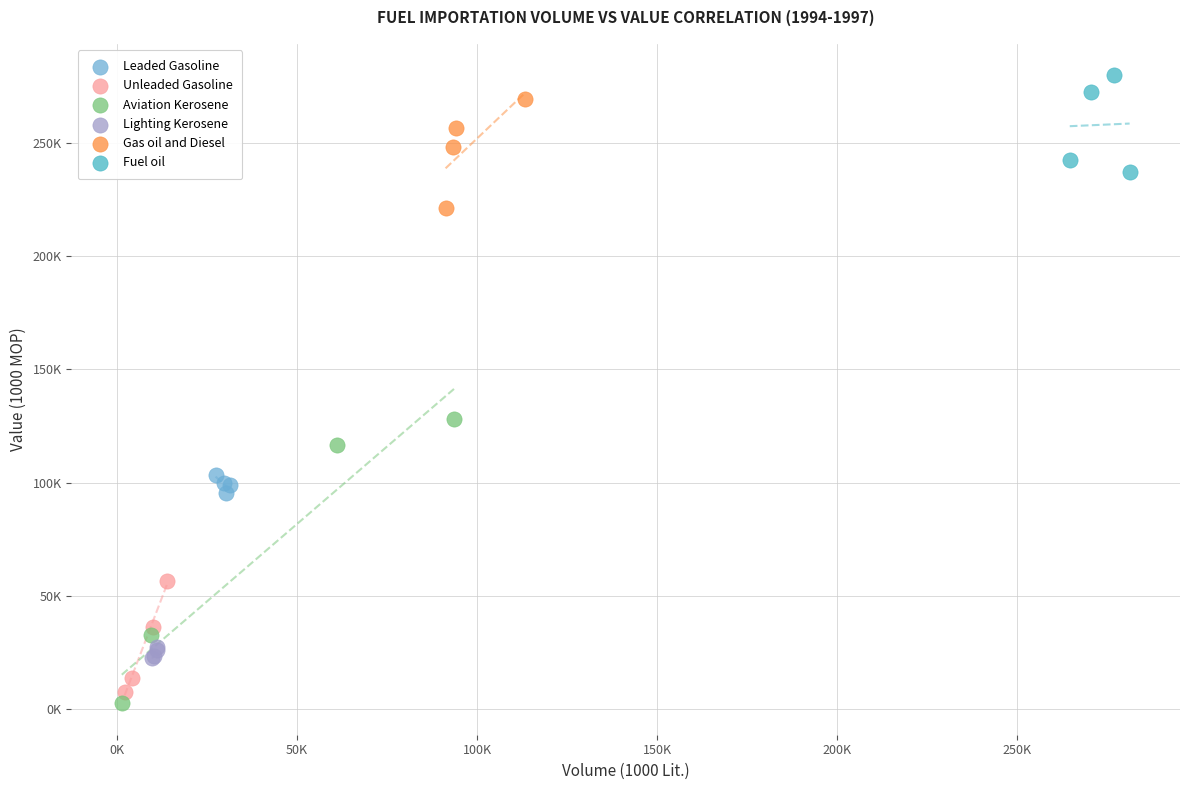

Which series has the widest spread of Y values?

Aviation Kerosene